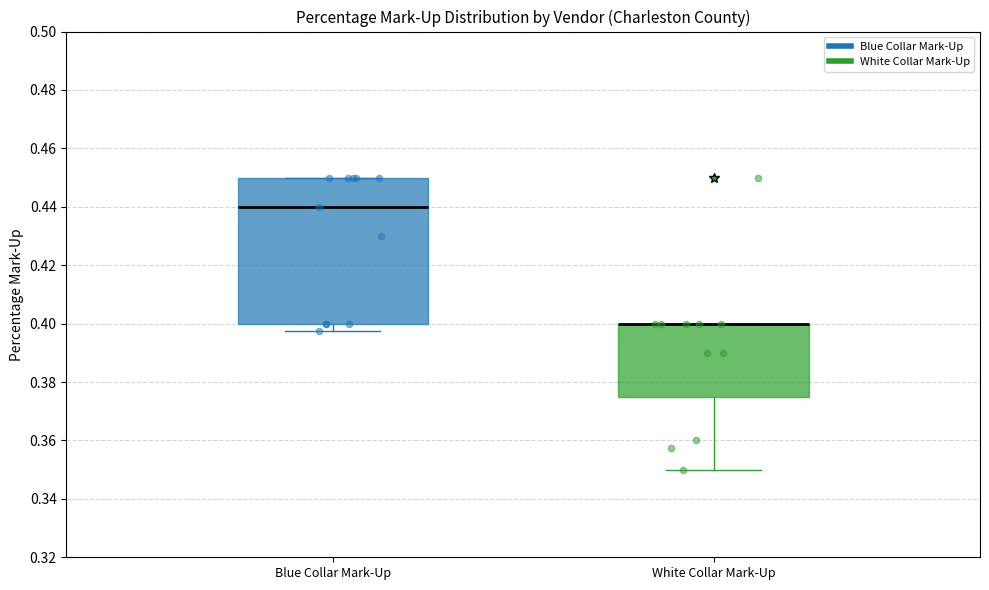

Reading left to right, read every box against the y-axis: the position of its median line, the range the box covers, and the ends of its whiskers. The values are not printed on the chart, so give them approximately, as read against the axis.

Blue Collar Mark-Up: median 0.440, box 0.400 to 0.450, whiskers 0.398 to 0.450
White Collar Mark-Up: median 0.400 (drawn on the box's upper edge), box 0.376 to 0.400, whiskers 0.350 to 0.400